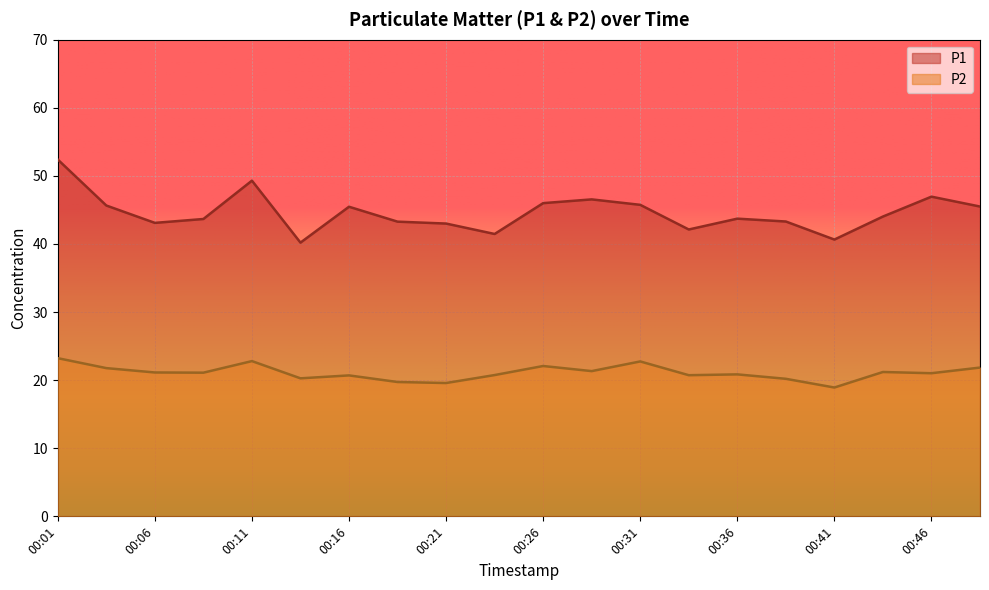

Rank the series at 00:41 from highest to lowest value.

P1, P2